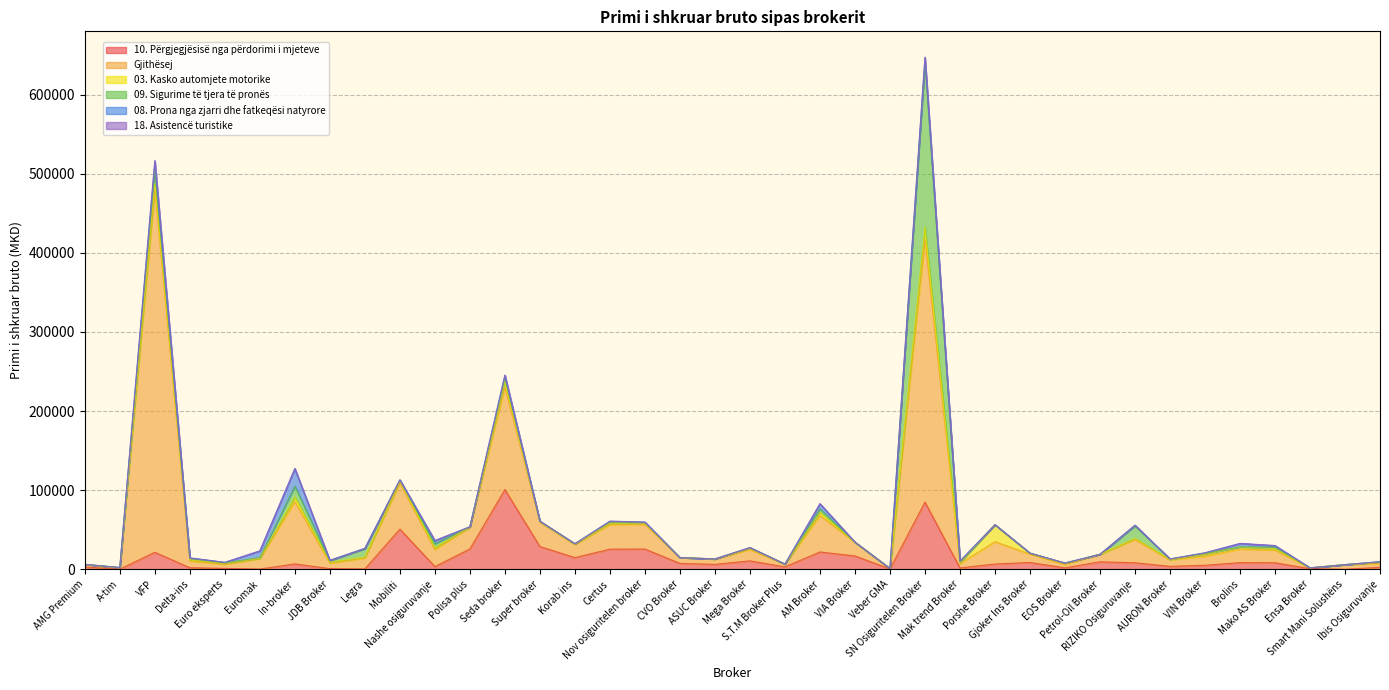

List the labels in order of 09. Sigurime të tjera të pronës value, largest first.

SN Osiguritelen Broker, VFP, RIZIKO Osiguruvanje, In-broker, Legra, Seda broker, Nashe osiguruvanje, AM Broker, JDB Broker, Delta-ins, Mako AS Broker, Certus, VIN Broker, Mobiliti, Euromak, Mak trend Broker, Nov osiguritelen broker, AURON Broker, Euro eksperts, Mega Broker, Gjoker Ins Broker, Korab ins, A-tim, Ibis Osiguruvanje, Brolins, EOS Broker, AMG Premium, Polisa plus, Porshe Broker, ASUC Broker, Veber GMA, S.T.M Broker Plus, Super broker, CVO Broker, VIA Broker, Petrol-Oil Broker, Ensa Broker, Smart Mani Solushëns